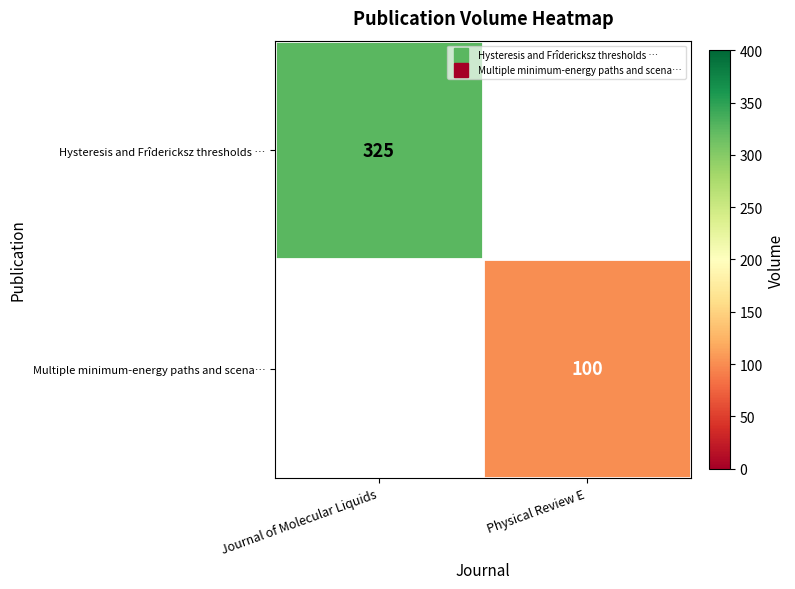

What is the greatest value displayed?

325.0